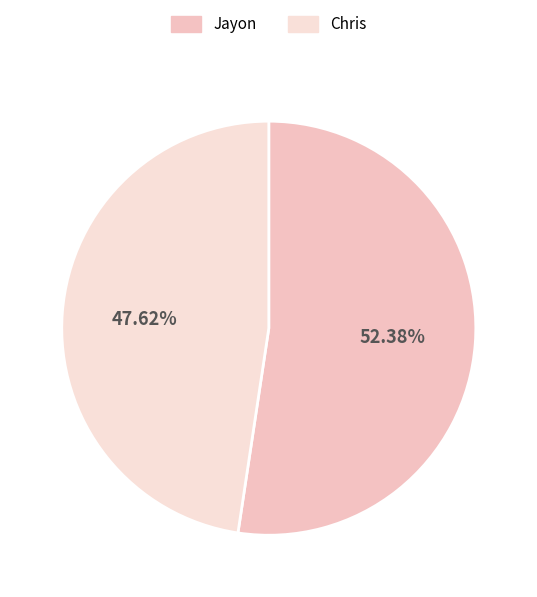

What portion of the pie excludes Chris?

52.4%